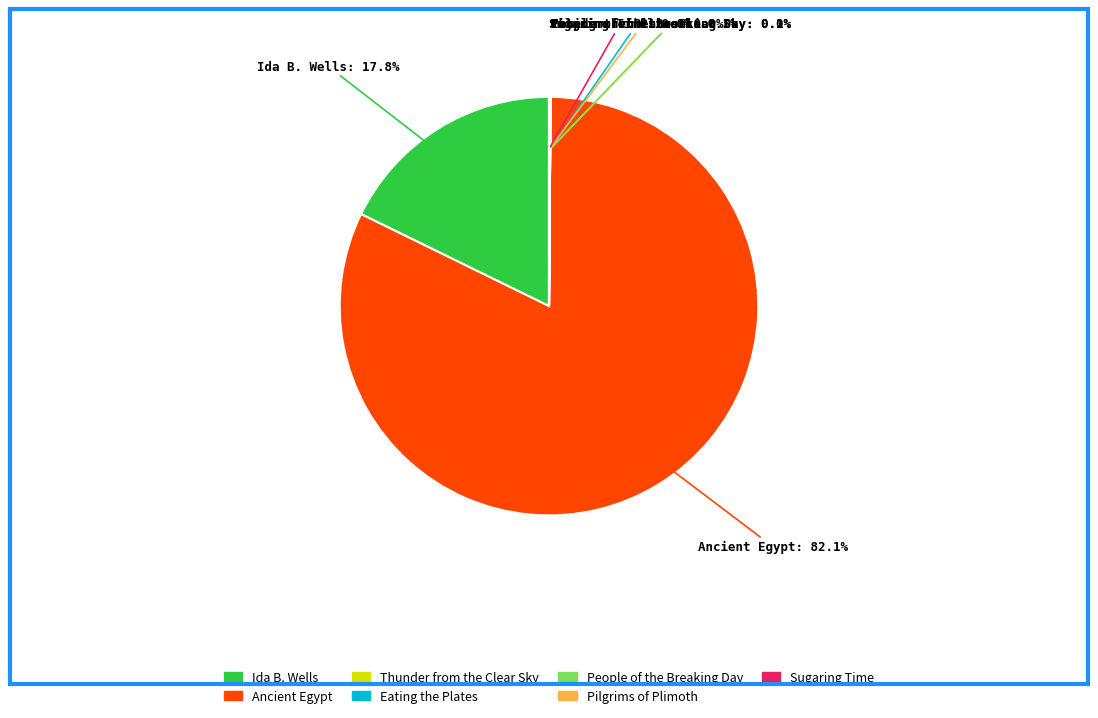

Does Ancient Egypt represent more than half of the total?

Yes